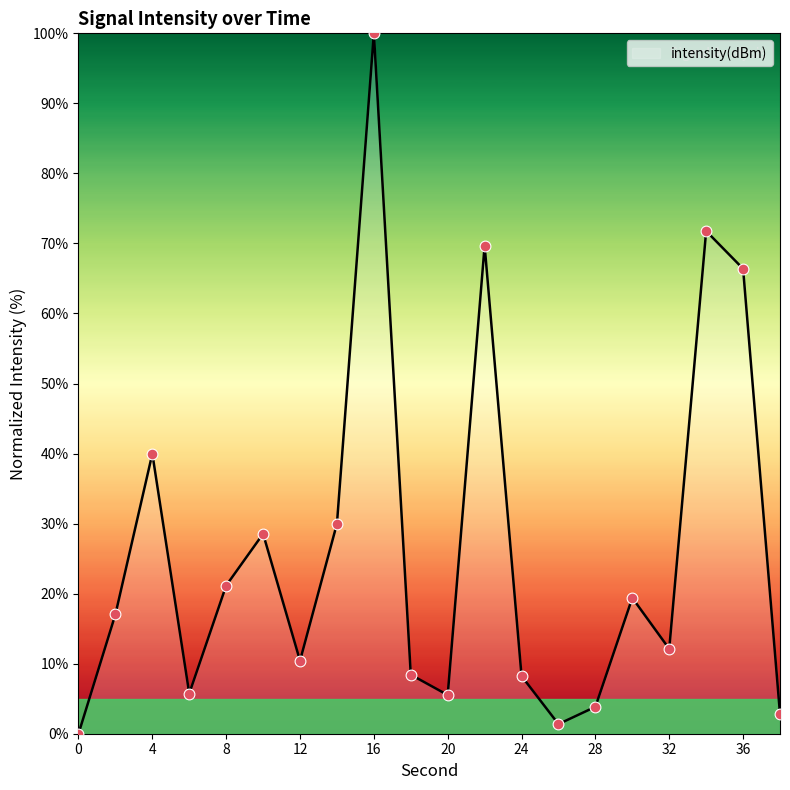

What is the difference between the maximum and minimum values?

100.0